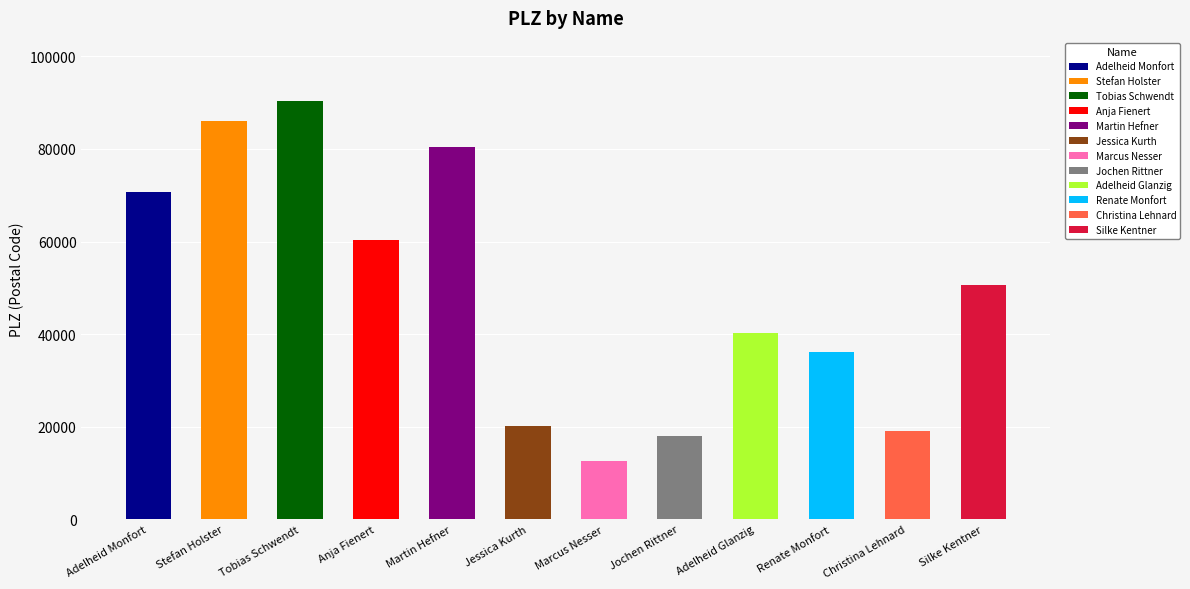

What is the label of the 6th bar from the left?

Jessica Kurth